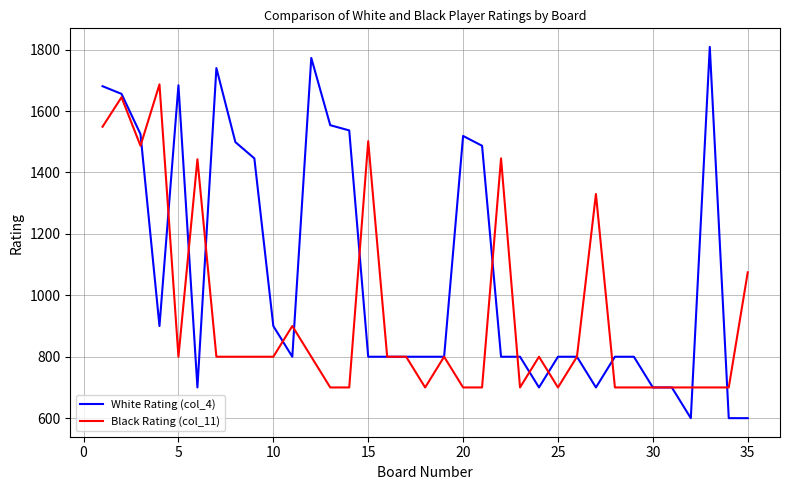

Which series has the widest spread of values?

White Rating (col_4)